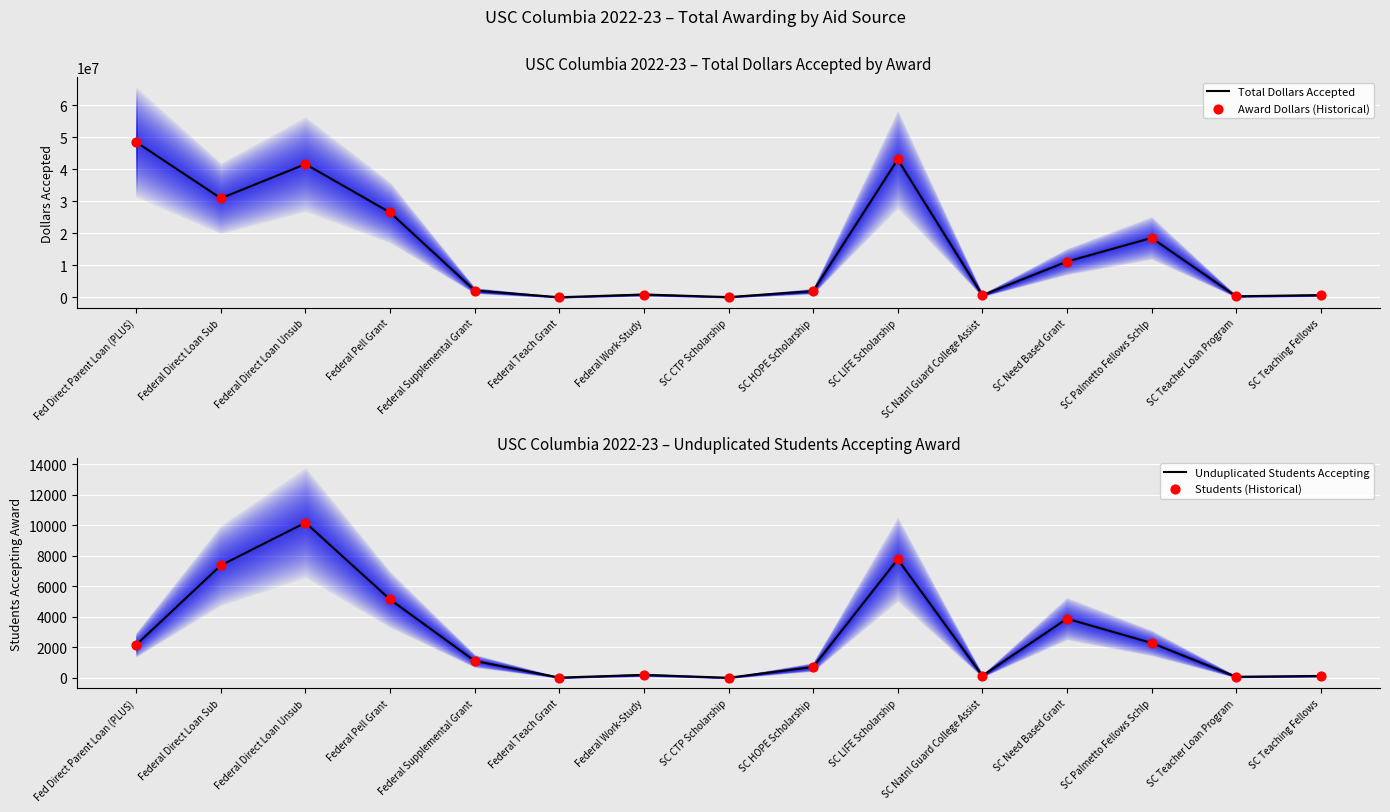

What is the total value across all series at SC Teacher Loan Program?

732710